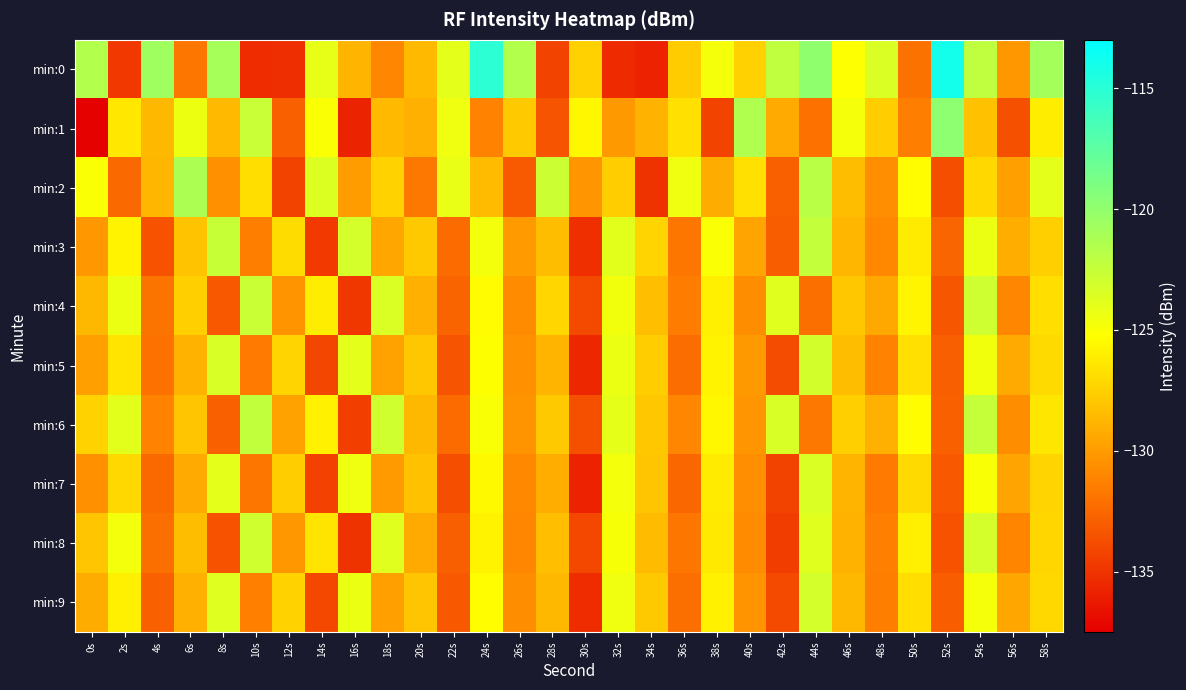

Rank the series by their maximum value, from highest to lowest.

min:0, min:1, min:2, min:6, min:3, min:4, min:8, min:5, min:9, min:7